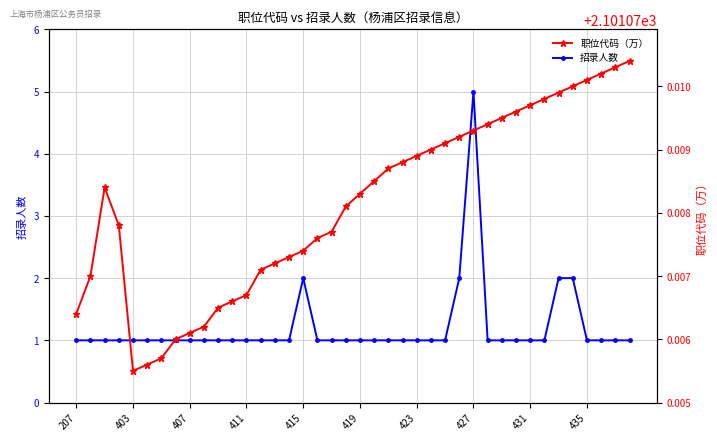

The 招录人数 series shows 0.4 at 29. True or false?

False